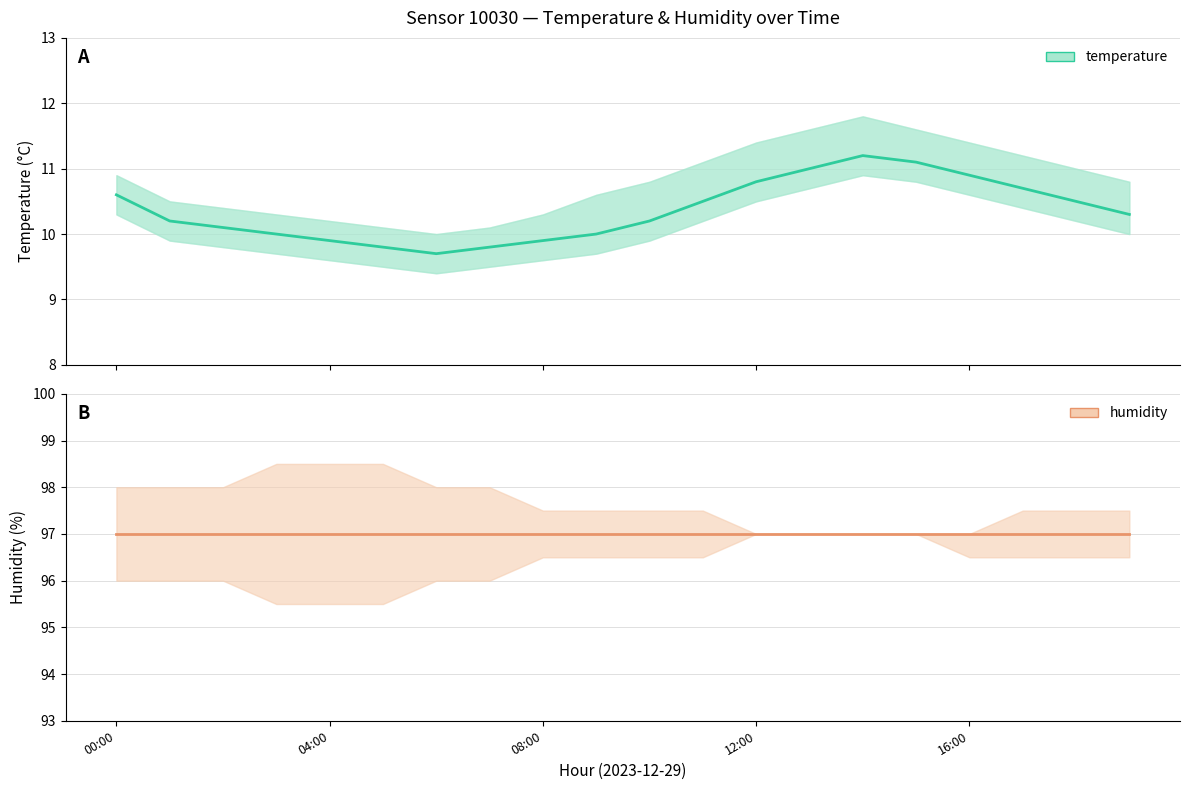

Where does the temperature series first go above 10?

00:00